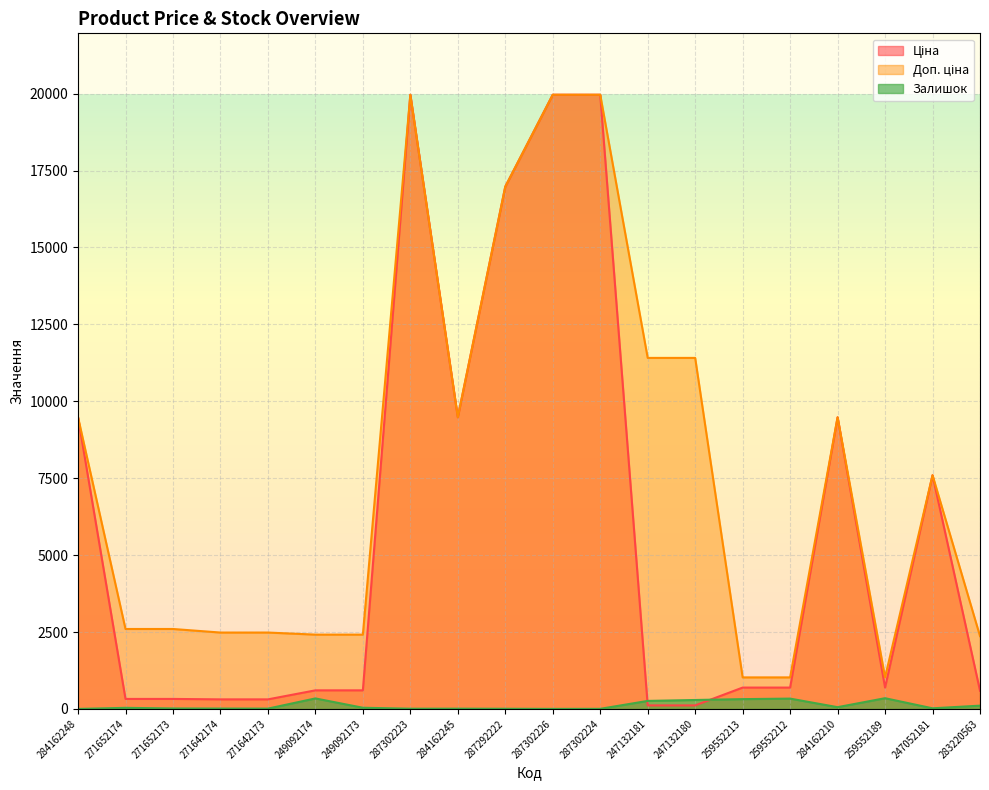

True or false: Доп. ціна has more than 1 points higher than both neighbors.

True